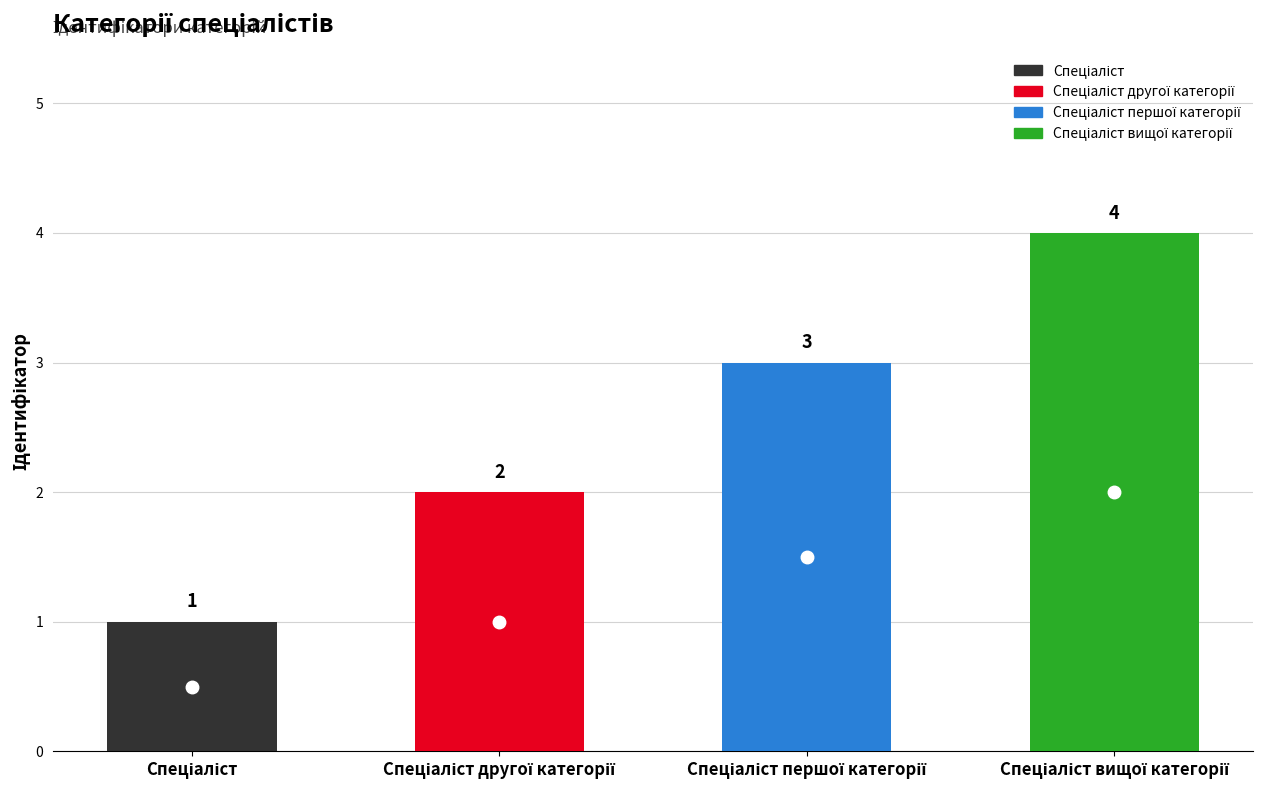

Rank the categories by value from highest to lowest.

Спеціаліст вищої категорії, Спеціаліст першої категорії, Спеціаліст другої категорії, Спеціаліст